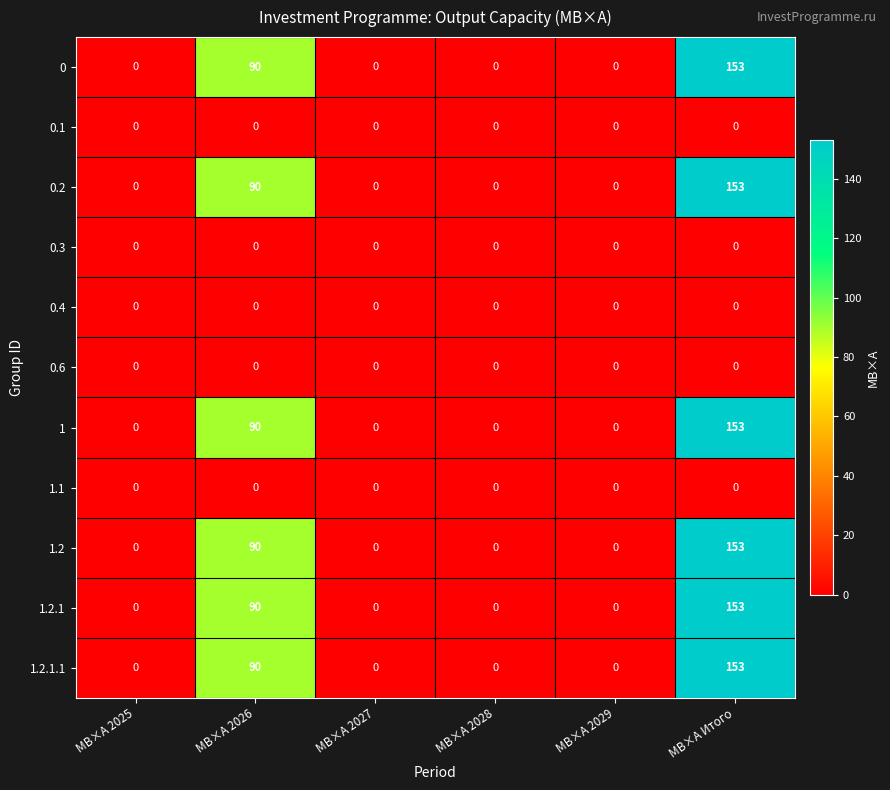

At which label is 0 closest to 76?

МВ×А 2026